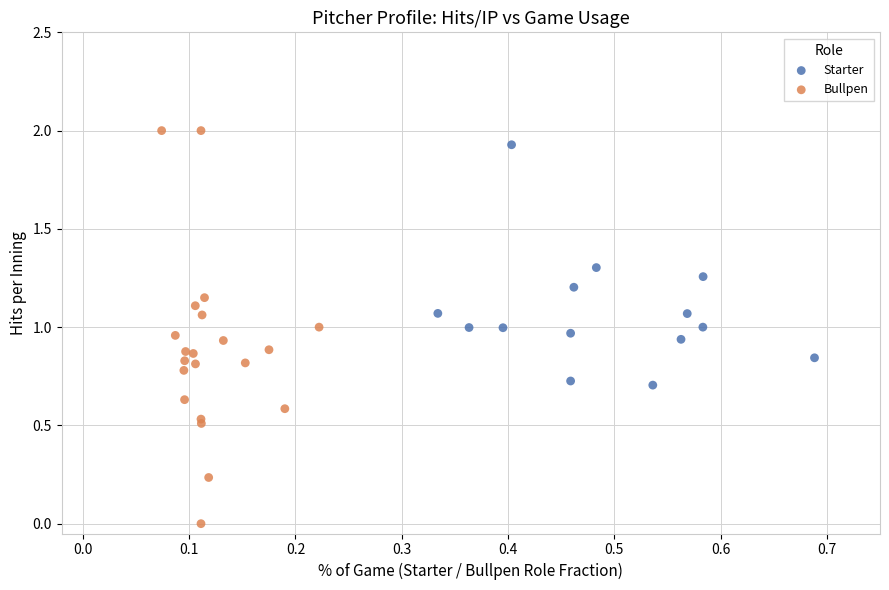

Which series has the widest spread of Y values?

Bullpen